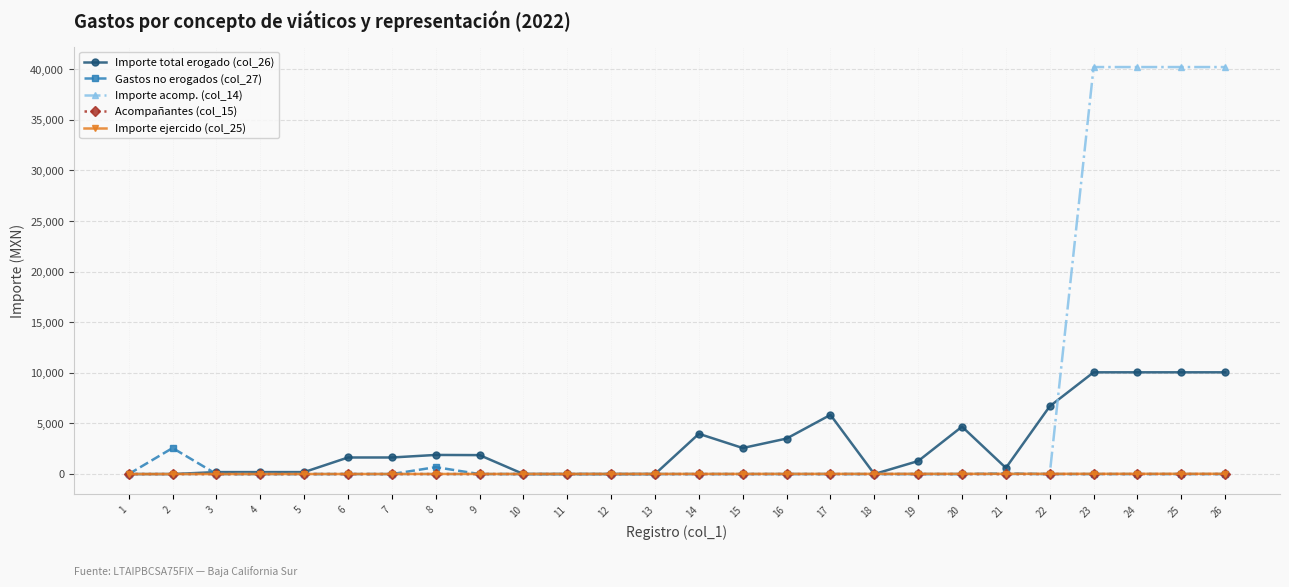

Which series has the largest total across all categories?

Importe acomp. (col_14)